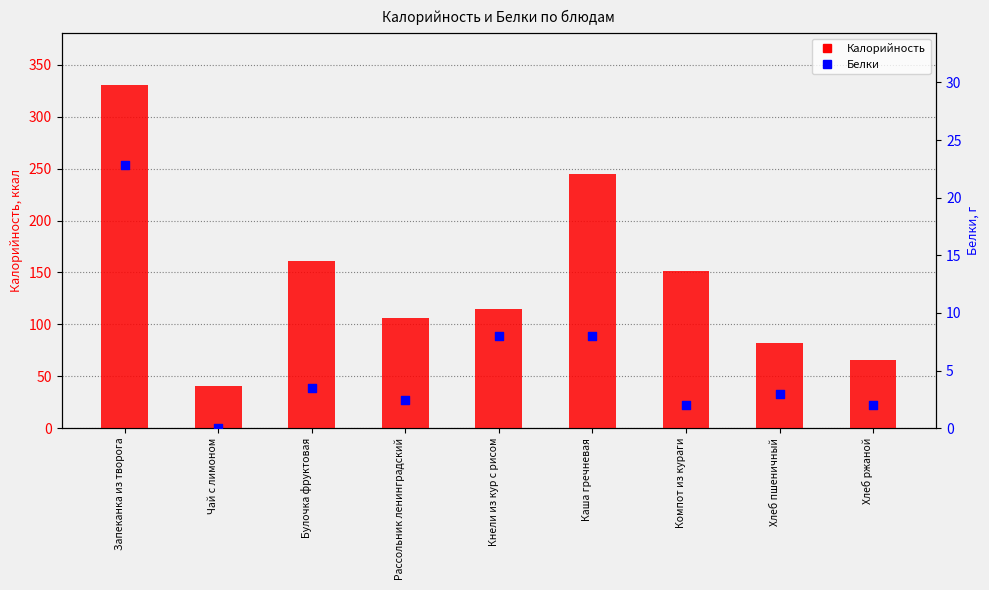

What are all the series names shown in the legend?

Калорийность, Белки